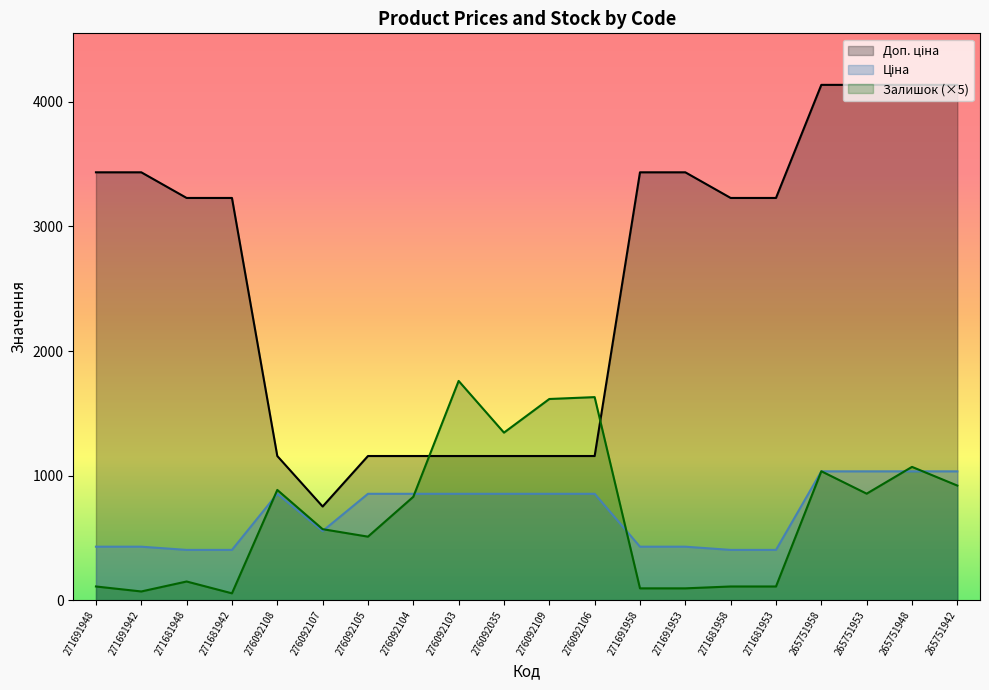

What is the lowest value of the Залишок series?

55.0